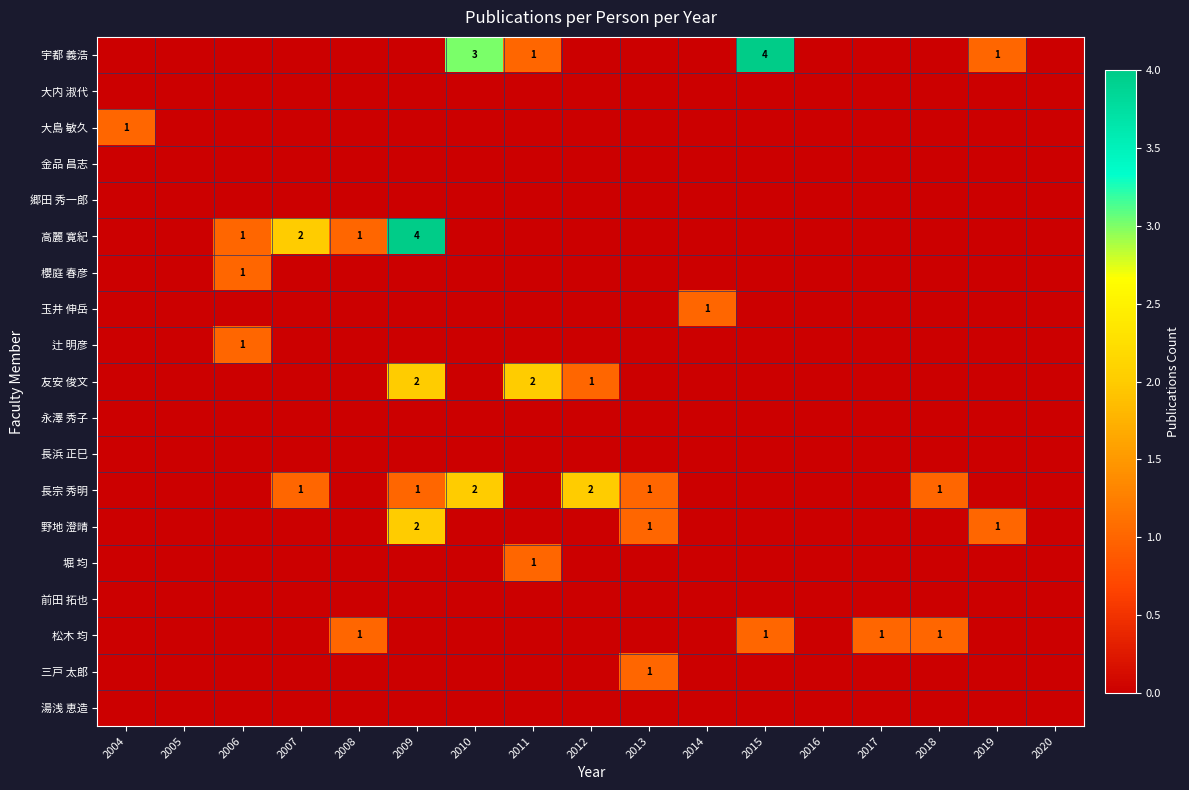

The value of 櫻庭 春彦 at 2006 is 0. True or false?

False